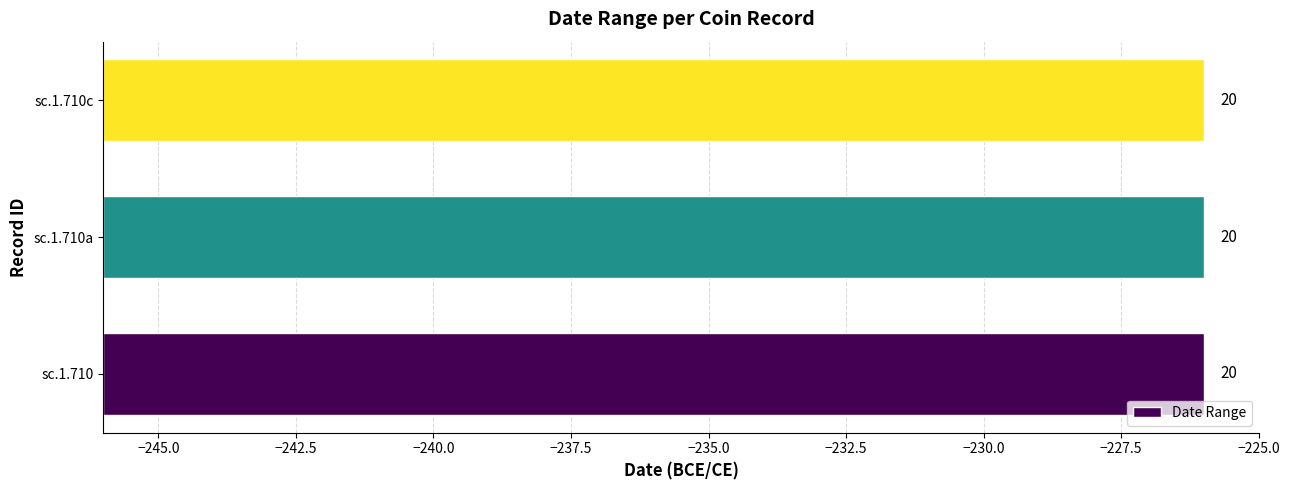

The value of До дати at sc.1.710a is -226. True or false?

True